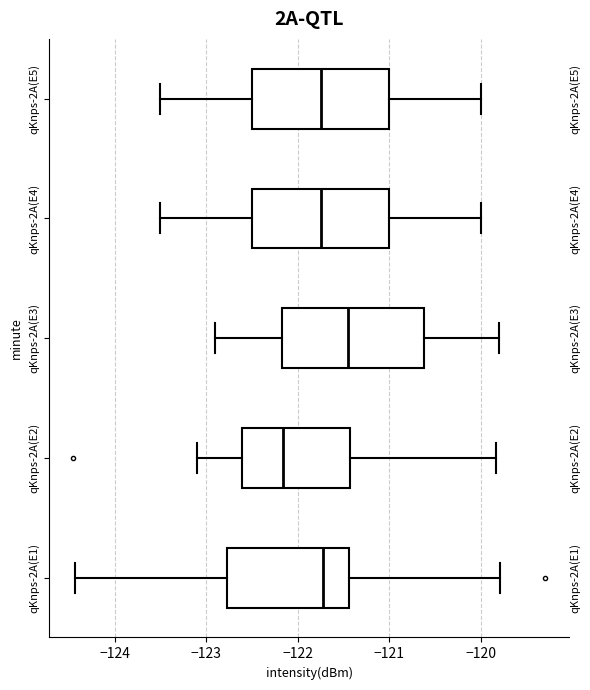

Reading bottom to top, transcribe this box plot: for each box, give where its median line is, the range the box spans, and where its two whiskers end, as read against the x-axis. The values are not printed on the chart, so give them approximately, as read against the axis.

qKnps-2A(E1): median -121.7, box -122.8 to -121.4, whiskers -124.4 to -119.8
qKnps-2A(E2): median -122.2, box -122.6 to -121.4, whiskers -123.1 to -119.8
qKnps-2A(E3): median -121.4, box -122.2 to -120.6, whiskers -122.9 to -119.8
qKnps-2A(E4): median -121.7, box -122.5 to -121.0, whiskers -123.5 to -120.0
qKnps-2A(E5): median -121.7, box -122.5 to -121.0, whiskers -123.5 to -120.0